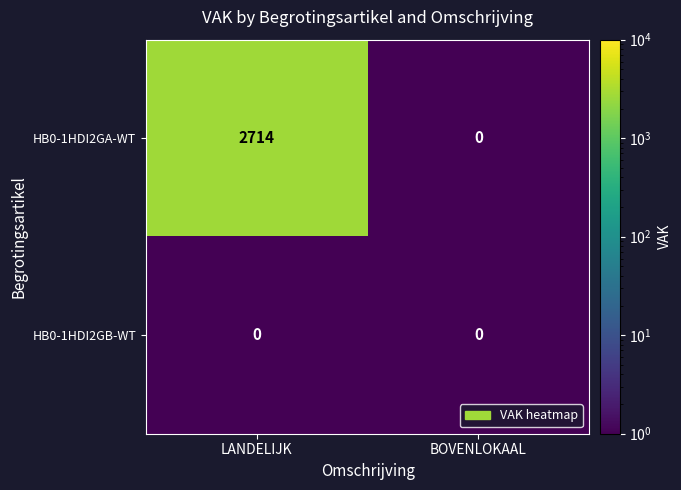

Rank the series by their average value, from highest to lowest.

HB0-1HDI2GA-WT, HB0-1HDI2GB-WT